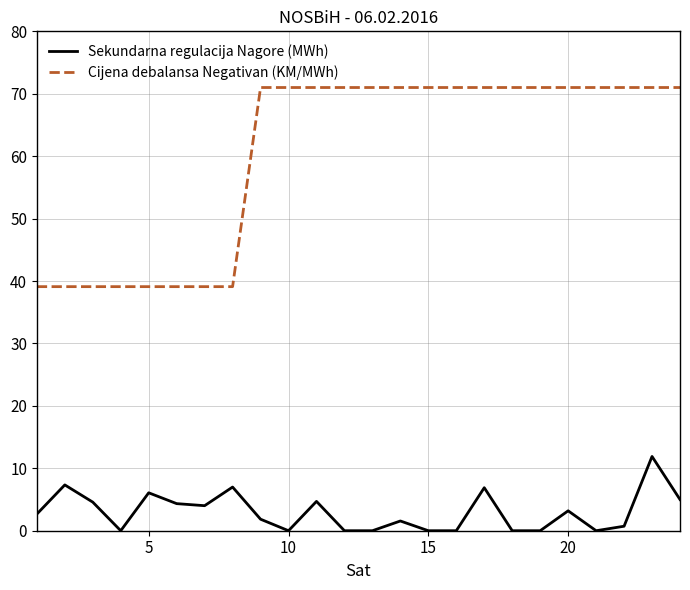

What is the greatest value displayed?

71.0